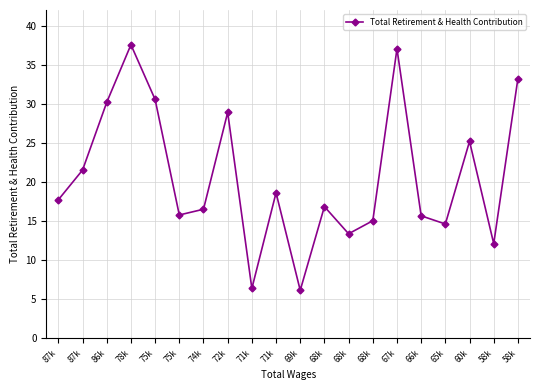

What is the maximum value shown in the chart?

37559.3